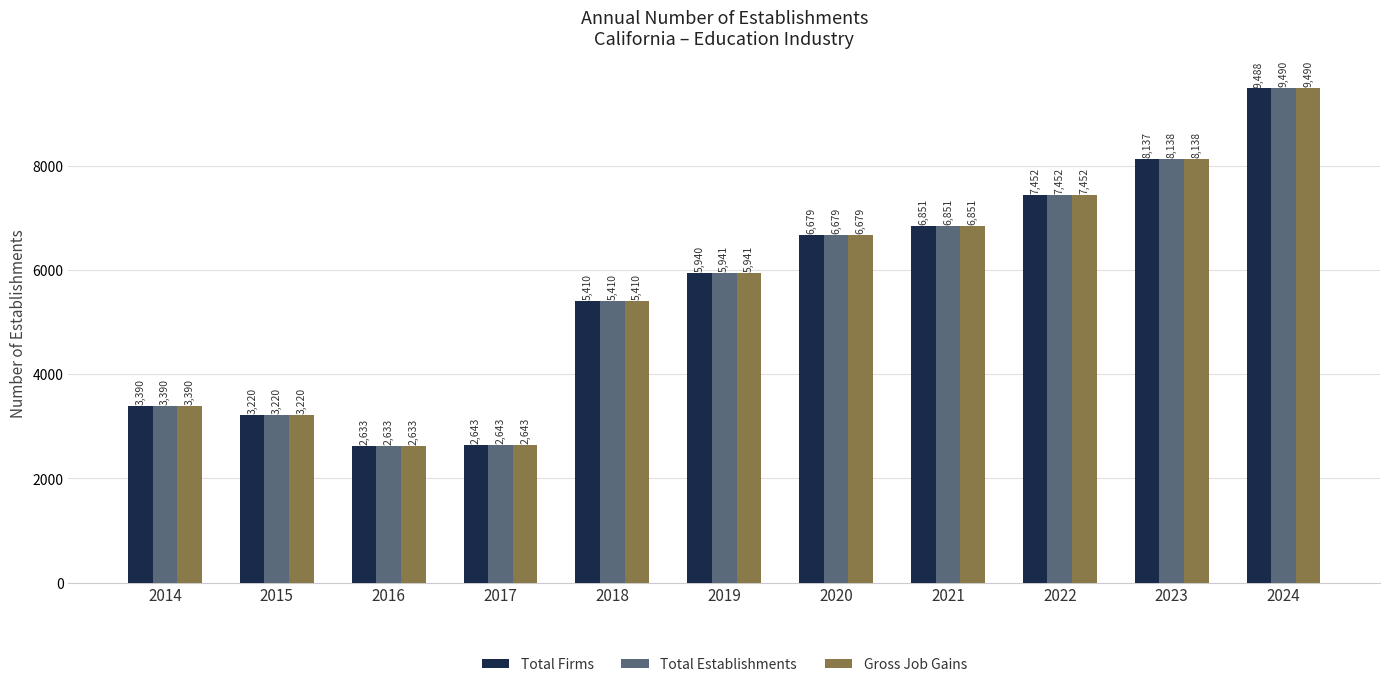

What is the maximum value for Gross Job Gains?

9490